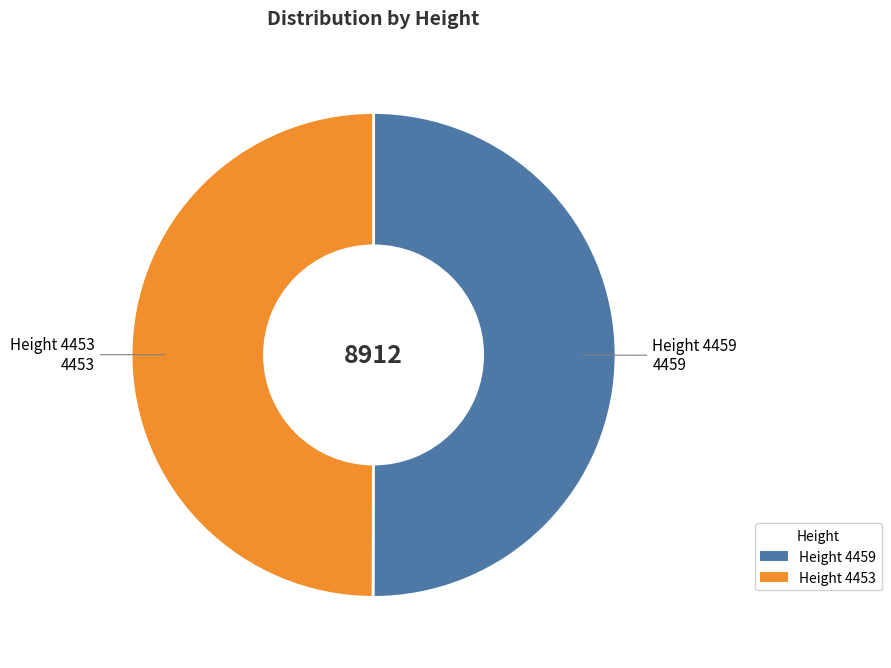

Approximately how many times larger is the value at Height 4453 compared to Height 4459?

1.0